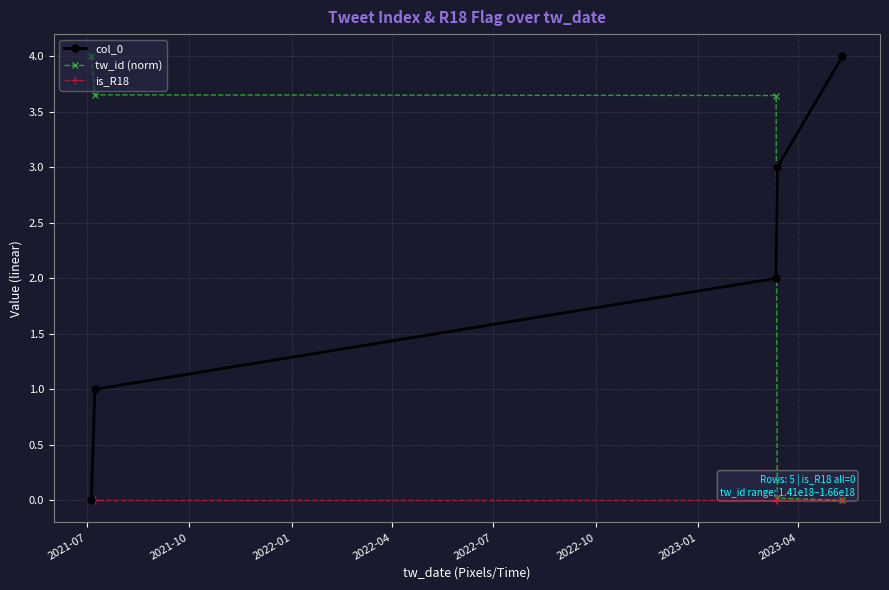

How many col_0 values are between 1 and 3?

3